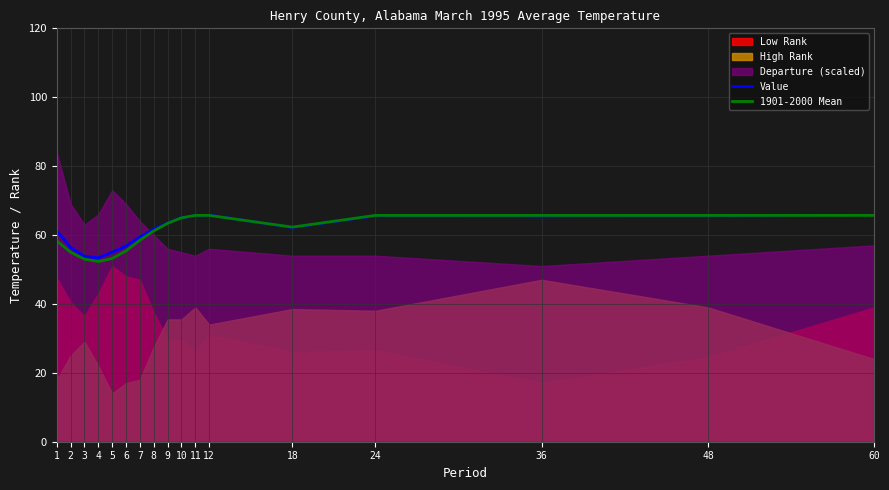

Is it true that 1901-2000 Mean equals 22.4 at 12?

False